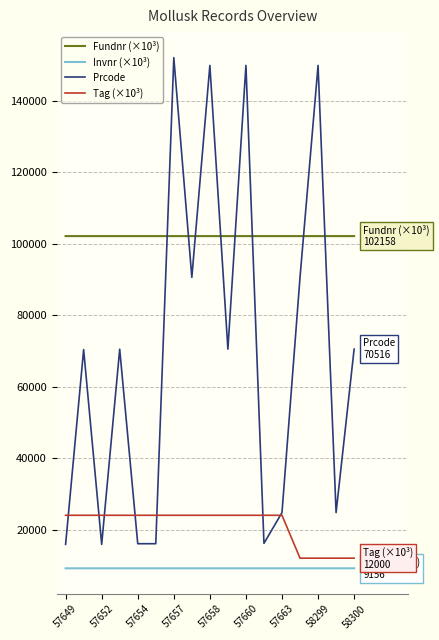

True or false: Invnr (×10³) and Tag (×10³) intersect in this chart.

False